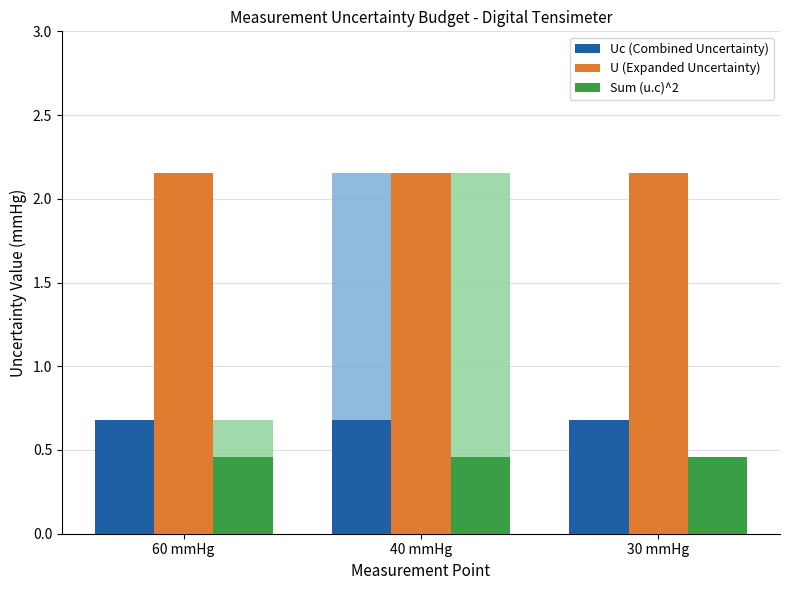

Reading right to left, extract all data points from this chart.

Uc (Combined Uncertainty): 0.7	0.7	0.7
U (Expanded Uncertainty): 2.2	2.2	2.2
Sum (u.c)^2: 0.5	0.5	0.5